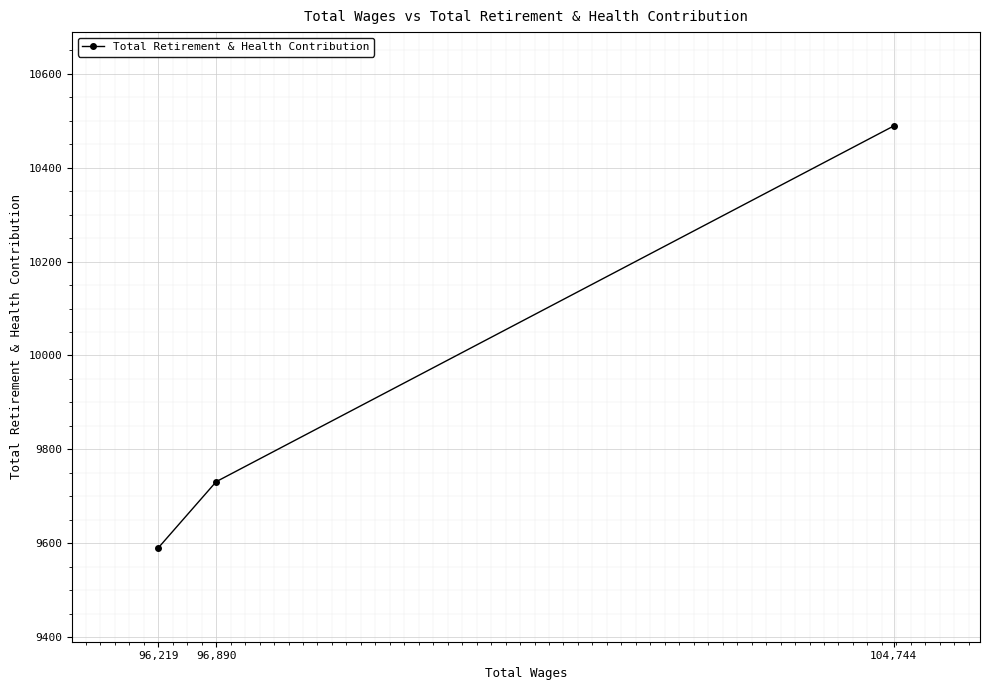

What is the difference between the second highest and minimum values?

141